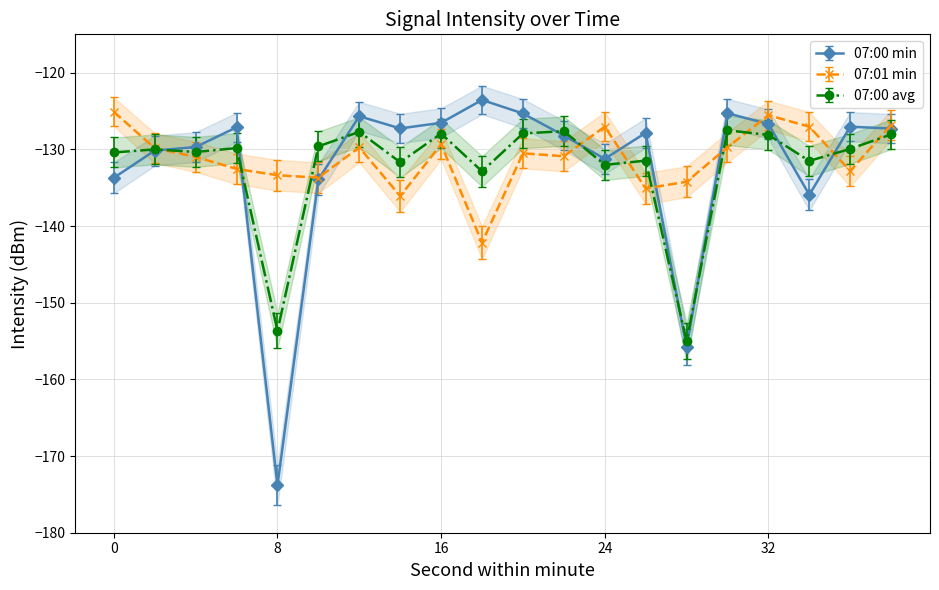

What is the value of the 07:01 min point at the 13th from the left?

-128.9